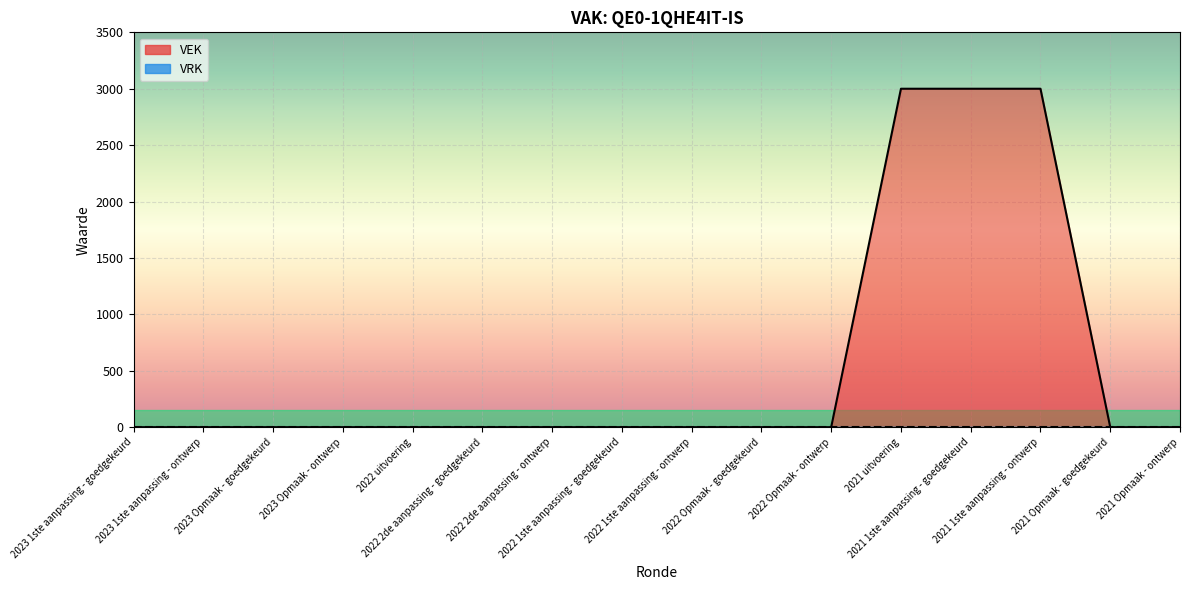

What is the label of the 2nd point from the right?

2021 Opmaak - goedgekeurd